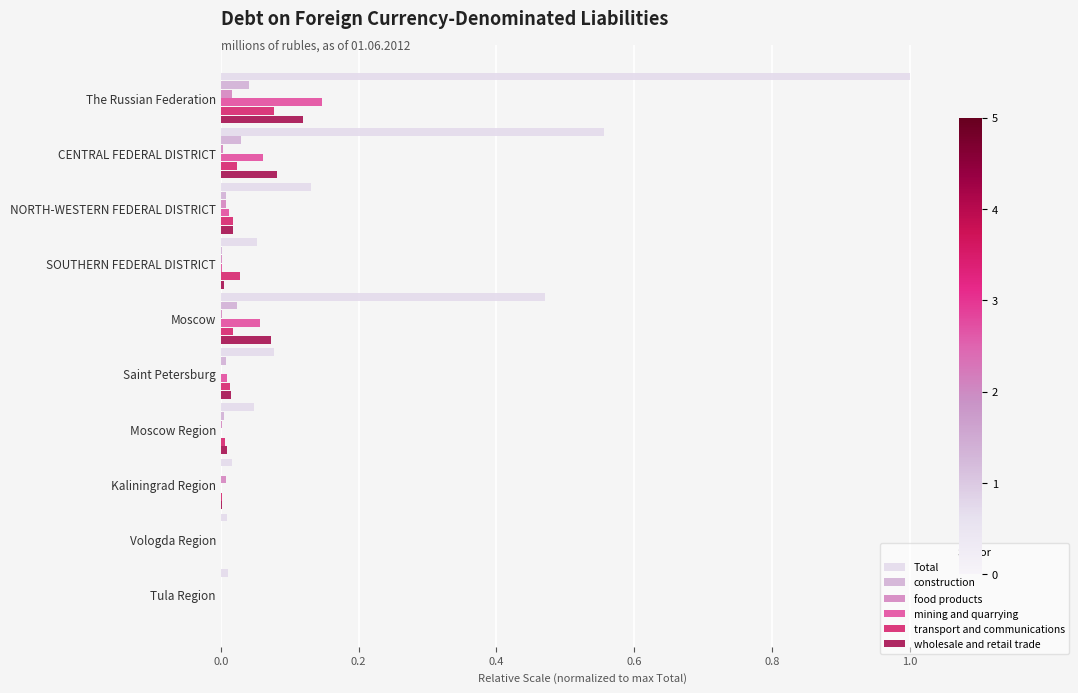

True or false: mining and quarrying has a value of 0.0 at Tula Region.

True